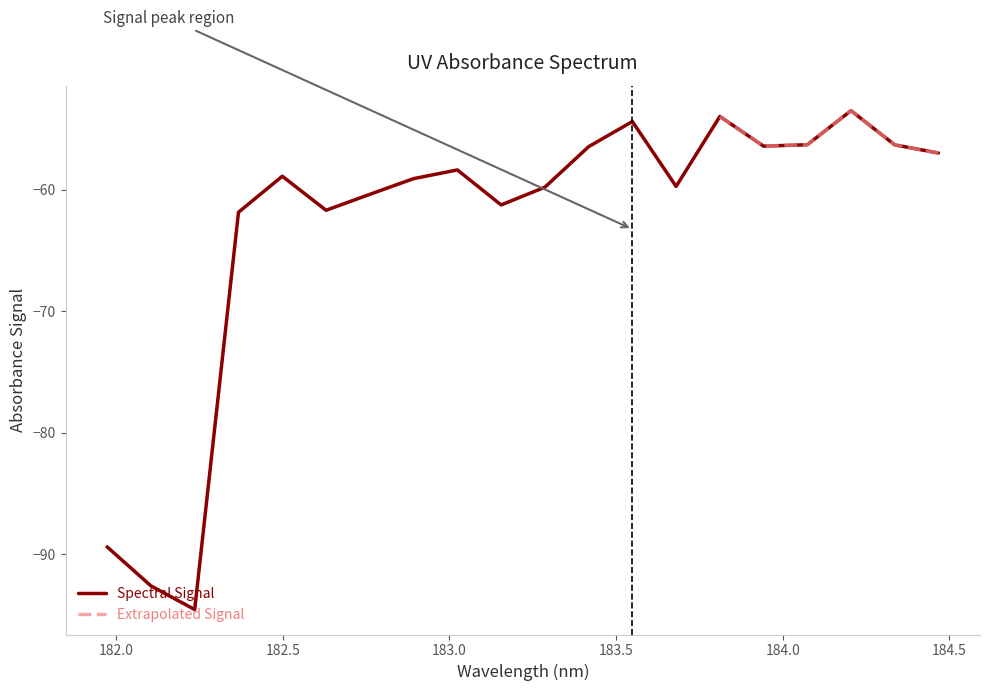

What is the sum of the values at 183.9423730432 and 183.15513622?

-117.6